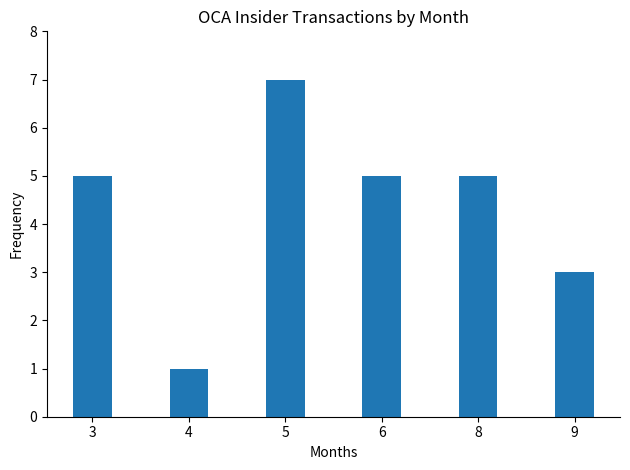

What is the approximate value at 6?

5